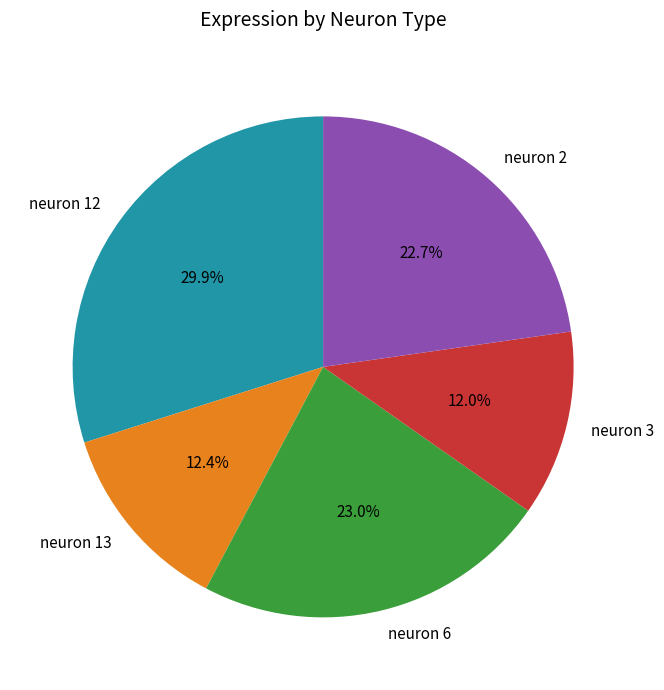

To the nearest percent, what percentage of the pie is neuron 6?

23%